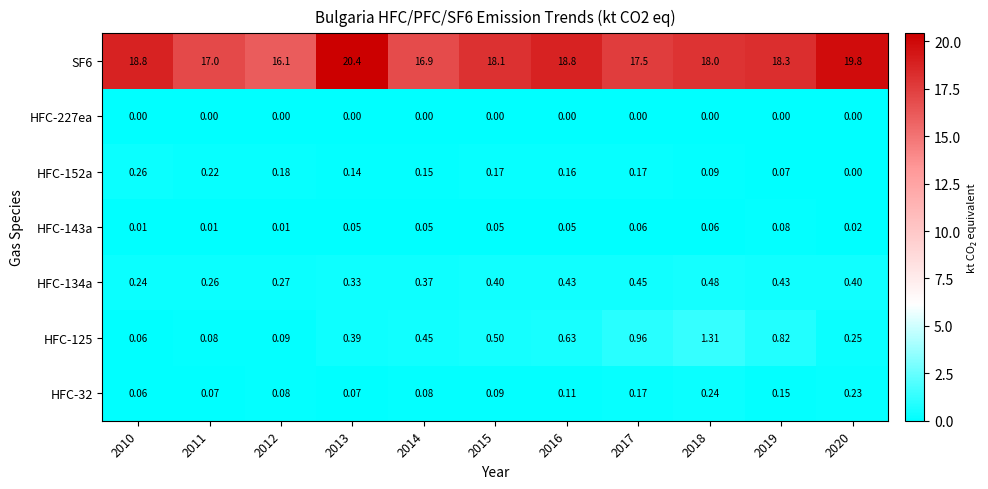

Rank the series at 2013 from highest to lowest value.

SF6, HFC-125, HFC-134a, HFC-152a, HFC-32, HFC-143a, HFC-227ea